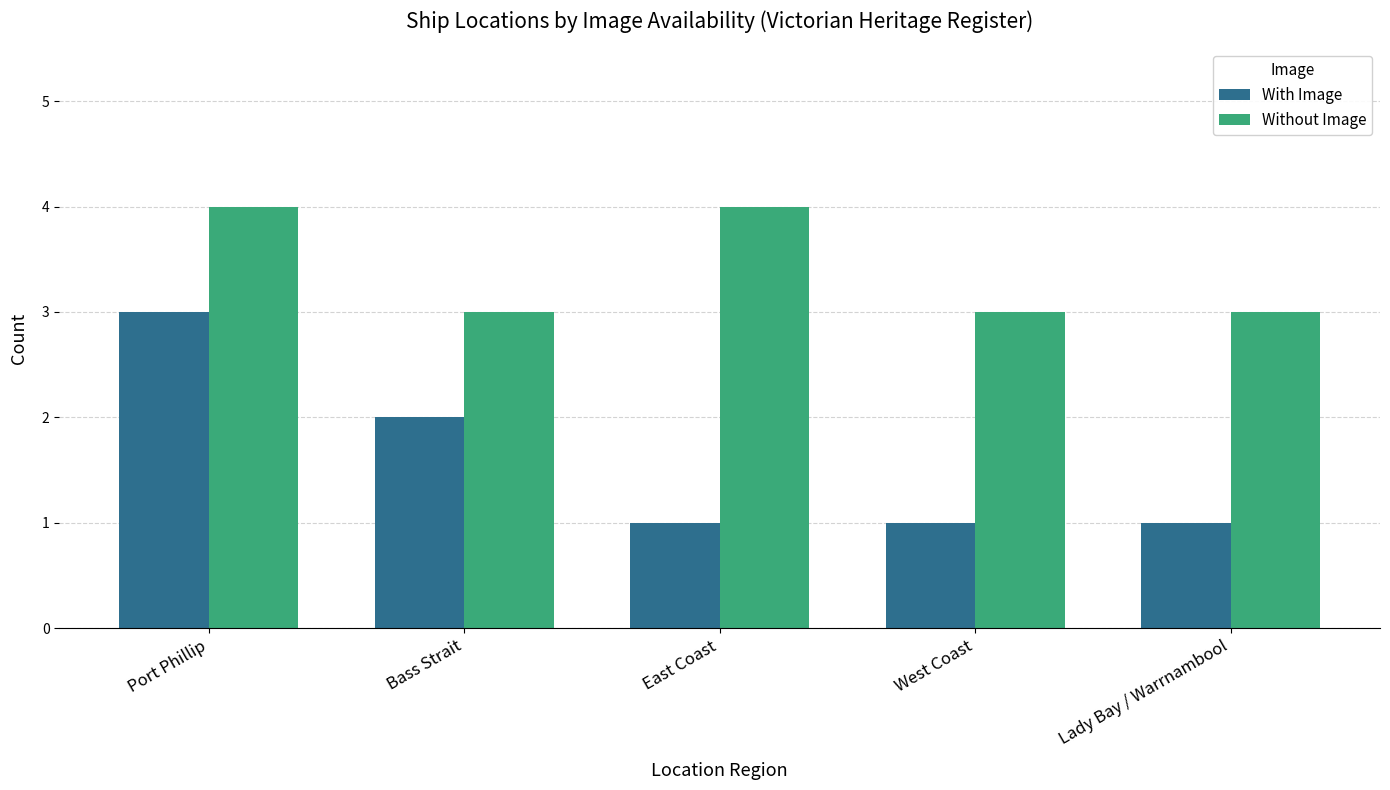

What is the sum of the Without Image values at West Coast and Bass Strait?

6